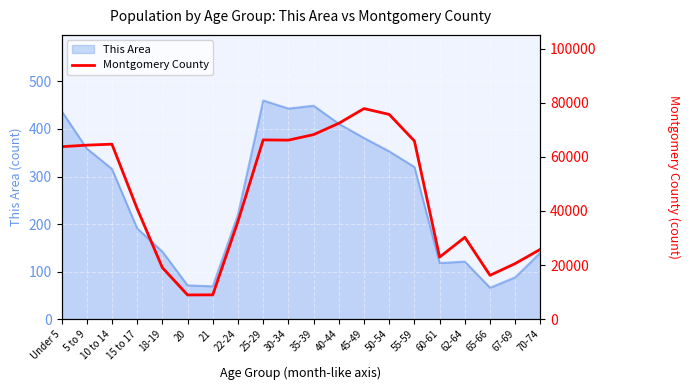

What is the minimum value for This Area?

66